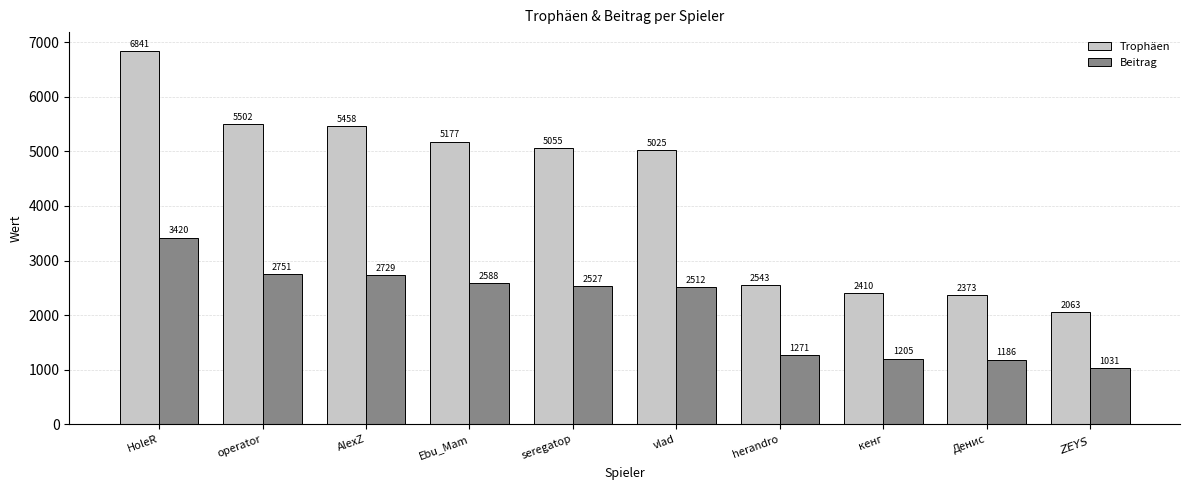

Reading left to right, transcribe all the data shown in this chart.

Trophäen: HoleR=6841	operator=5502	AlexZ=5458	Ebu_Mam=5177	seregatop=5055	vlad=5025	herandro=2543	кенг=2410	Денис=2373	$ZEYS$=2063
Beitrag: HoleR=3420	operator=2751	AlexZ=2729	Ebu_Mam=2588	seregatop=2527	vlad=2512	herandro=1271	кенг=1205	Денис=1186	$ZEYS$=1031